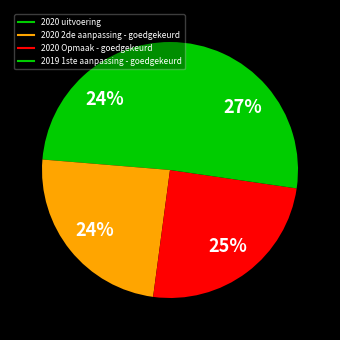

Which has a higher value, 2019 1ste aanpassing - goedgekeurd or 2020 uitvoering?

2019 1ste aanpassing - goedgekeurd